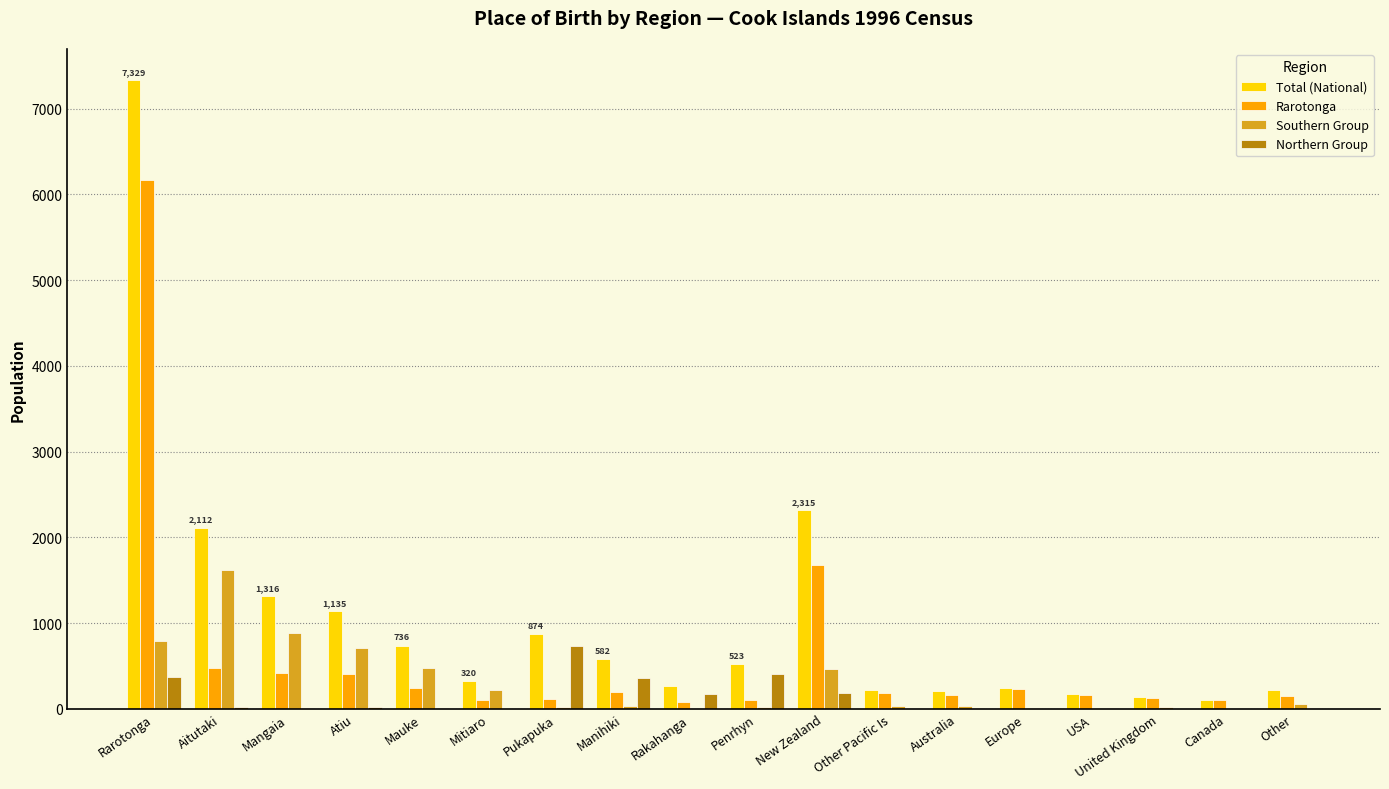

At which category does the chart reach its peak across all series?

Rarotonga